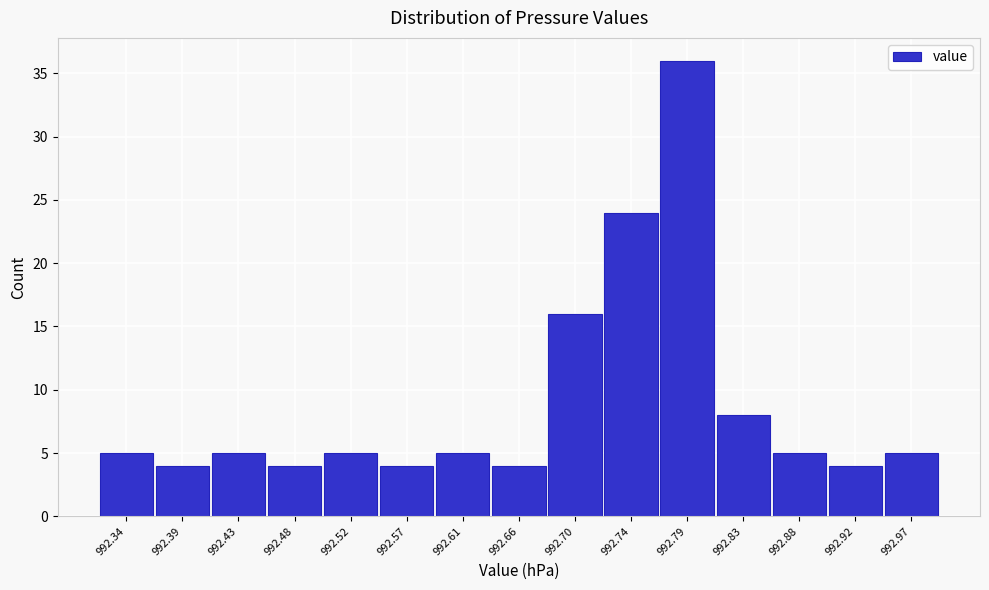

How tall is the bar that spans 992.500 to 992.545 on the x-axis? Neither the bar edges nor the heights are printed on the chart, so give them approximately, as read against the axes.

5